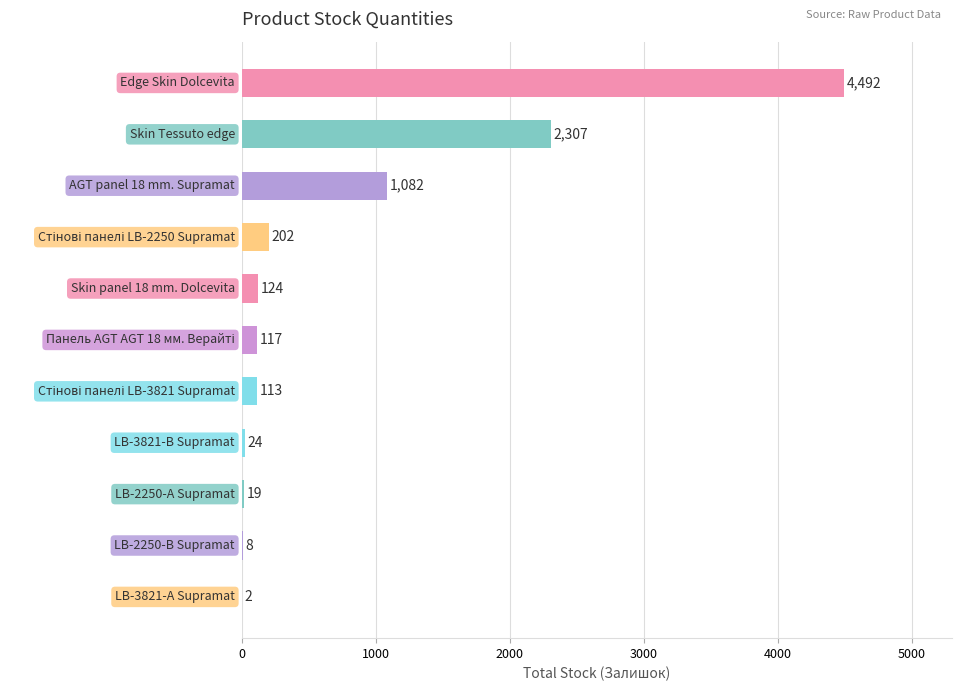

What is the sum of all values?

8490